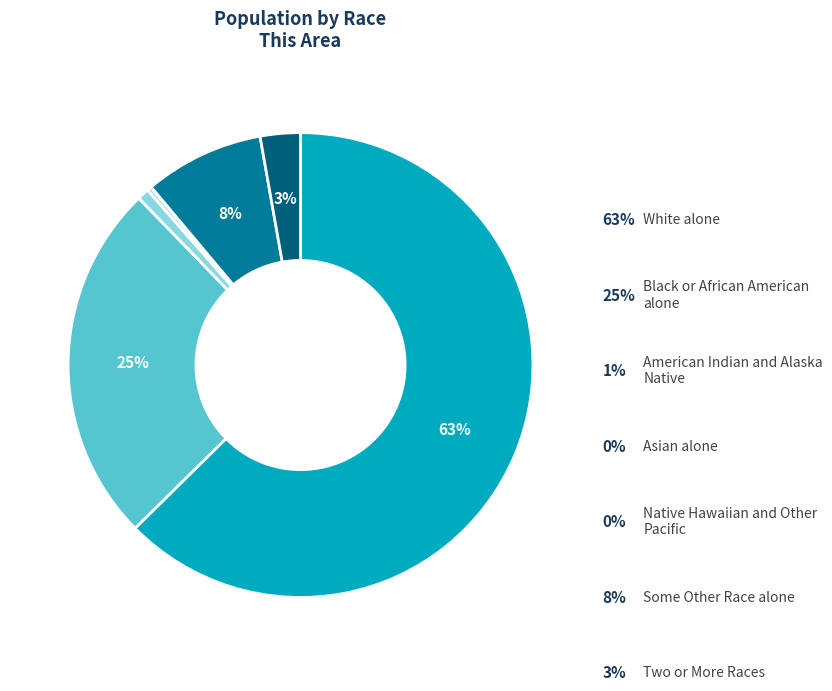

What is the smallest slice in the pie chart?

Native Hawaiian and Other Pacific